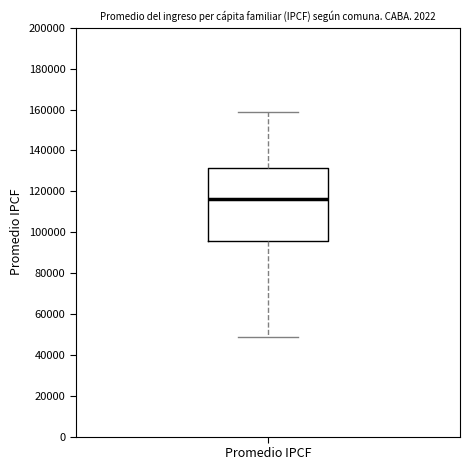

Transcribe this box plot: give where the median line is, the range the box spans, and where the two whiskers end, as read against the y-axis. The values are not printed on the chart, so give them approximately, as read against the axis.

median 116000, box 96000 to 132000, whiskers 48000 to 158000